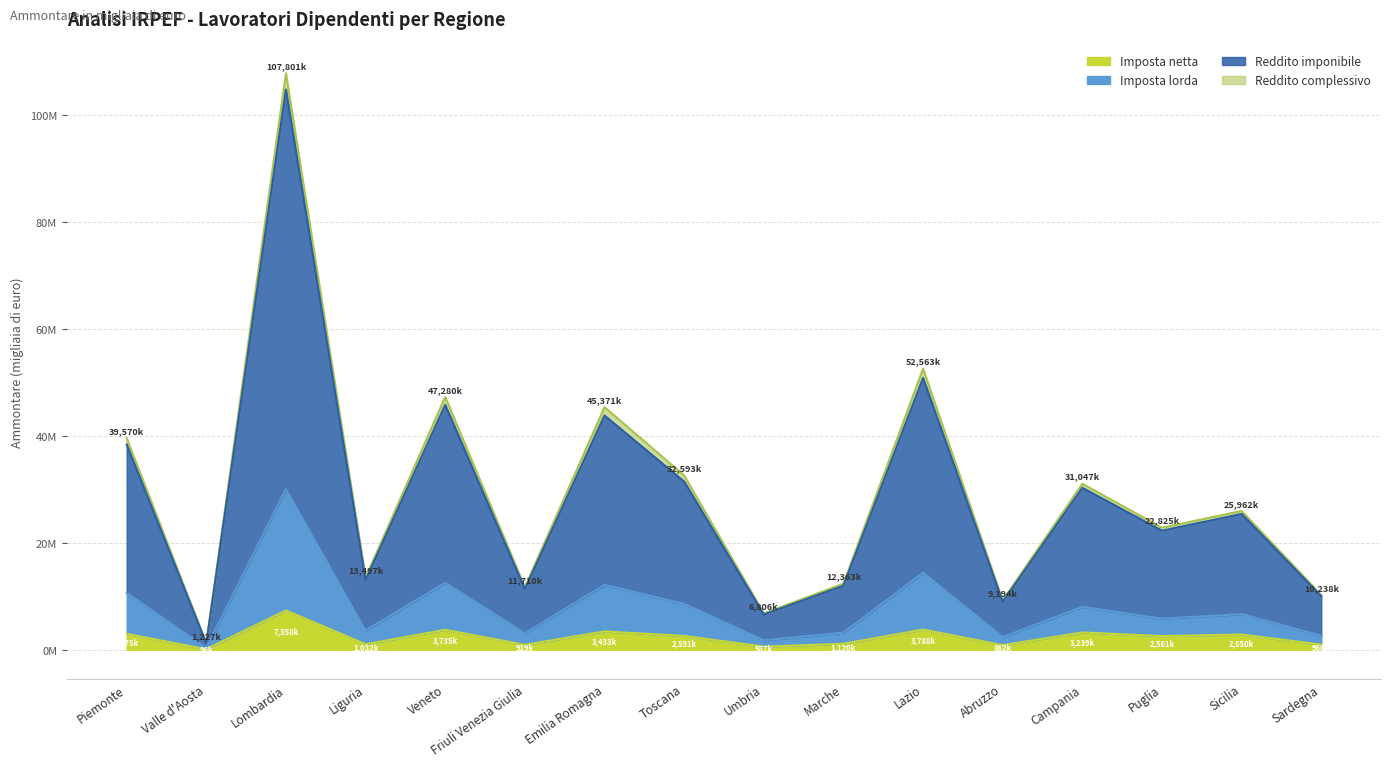

What is the sum of all Imposta lorda values?

125787581